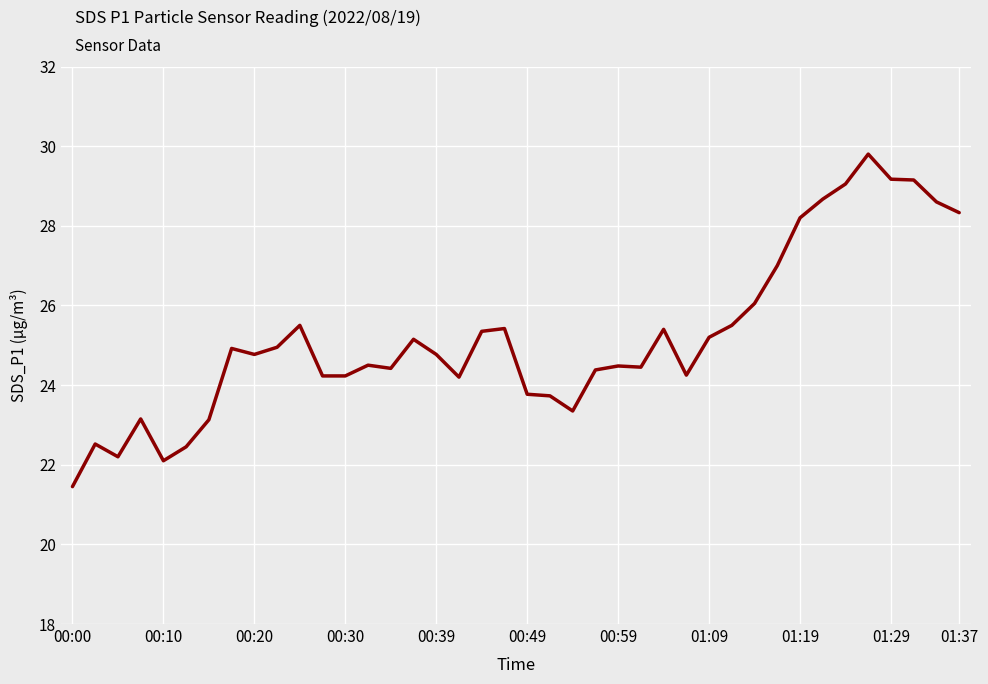

What is the approximate value at 01:19?

28.2